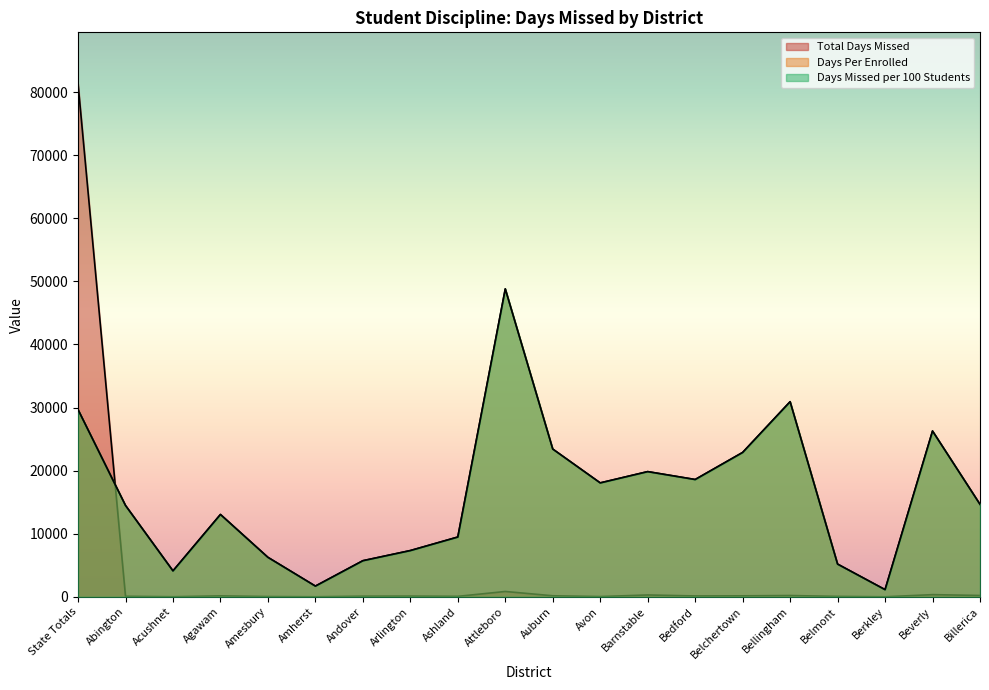

After their last crossing, which series has the higher values: Days Missed per 100 Students or Total Days Missed?

Days Missed per 100 Students